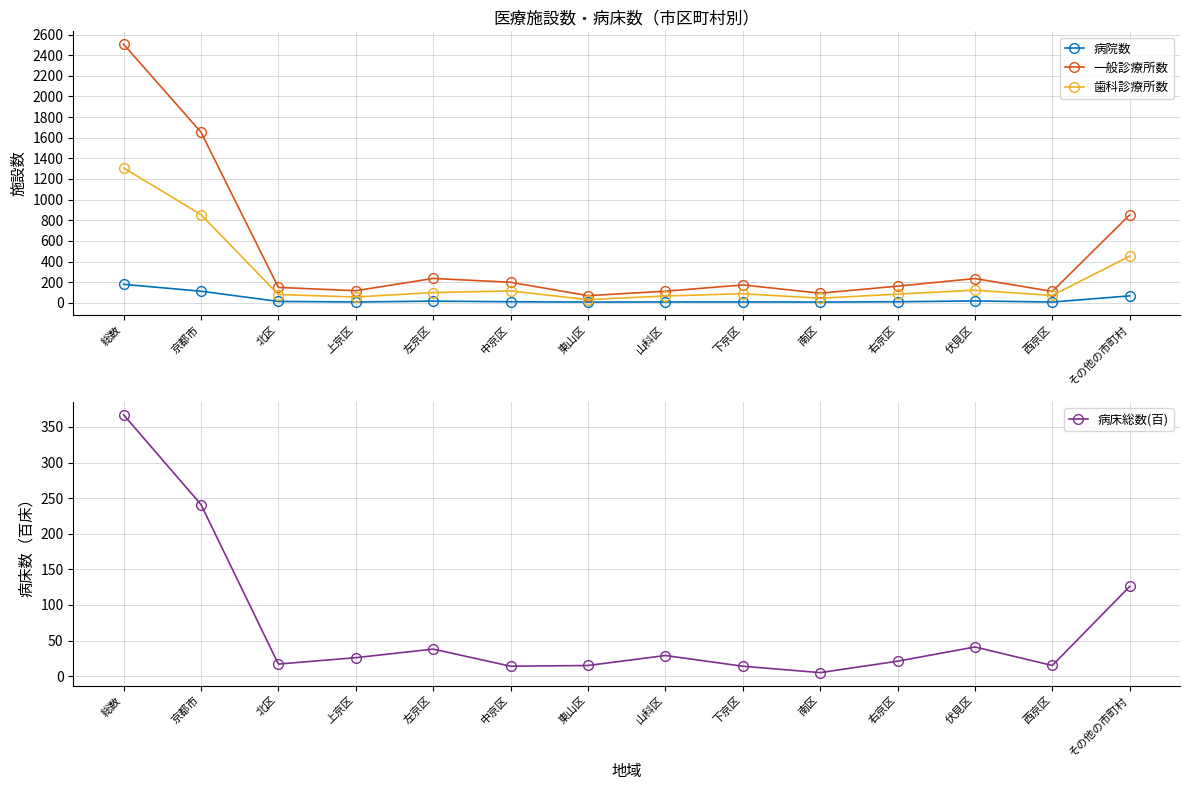

In 病床総数(百), how many points are higher than both neighbors (excluding endpoints)?

3